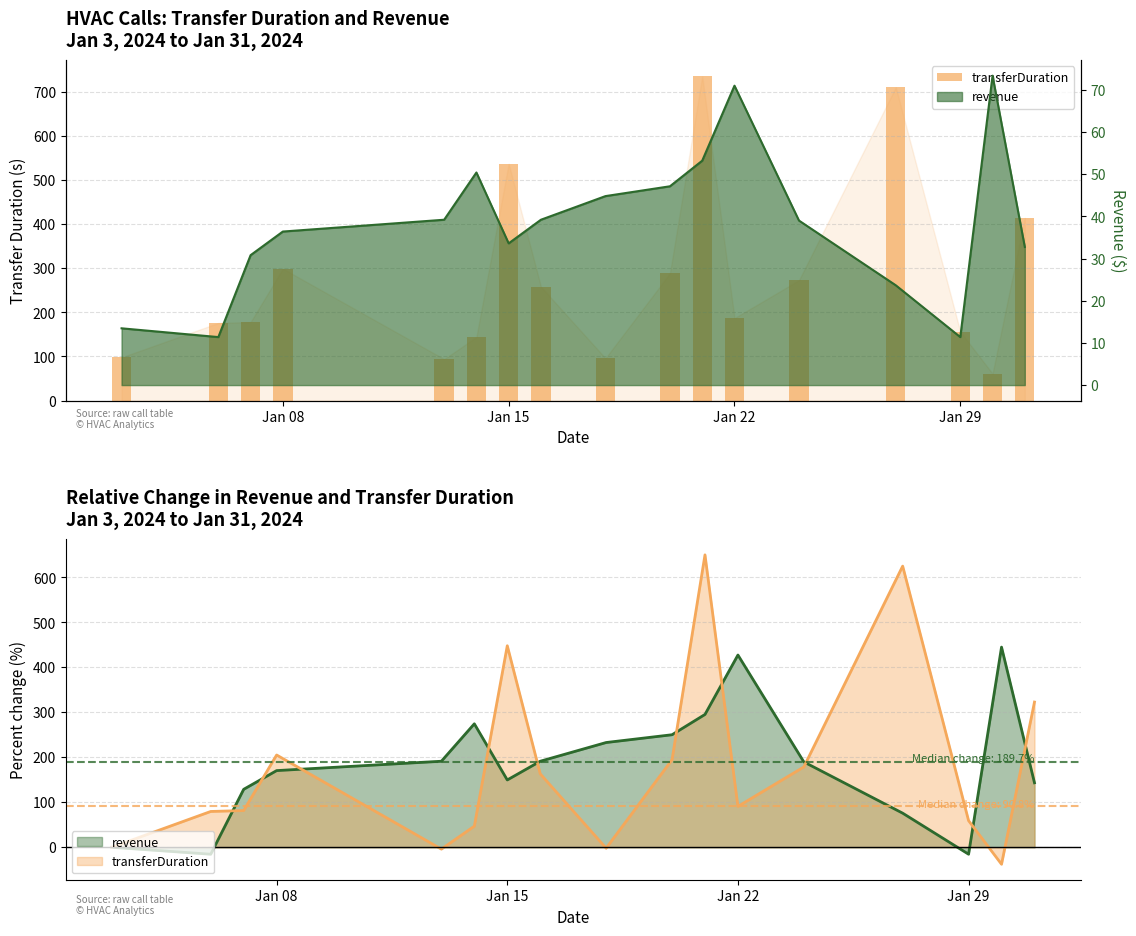

What is the smallest value displayed?

61.0